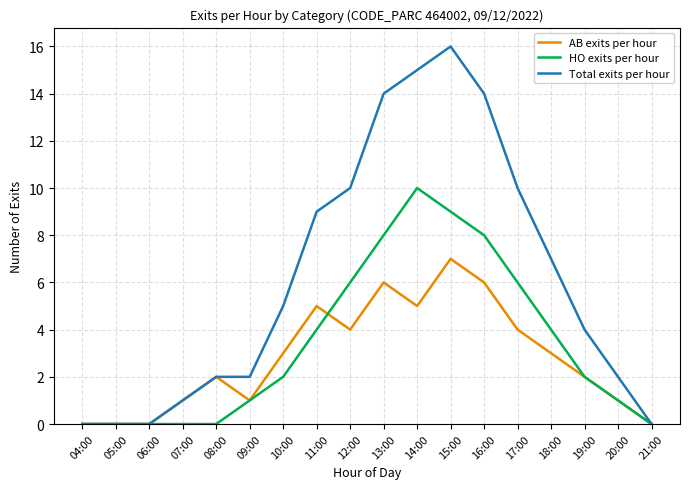

Which series has the largest range (max minus min)?

Total exits per hour